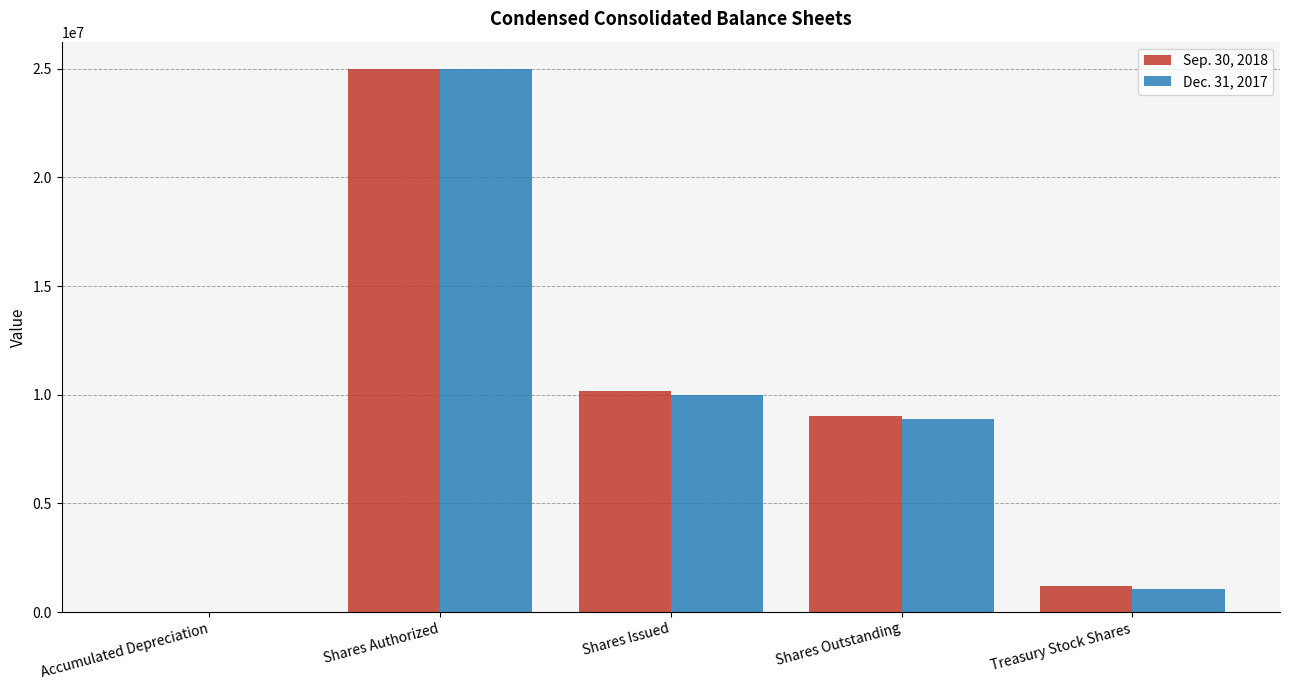

At which category is the sum across all series the highest?

Shares Authorized